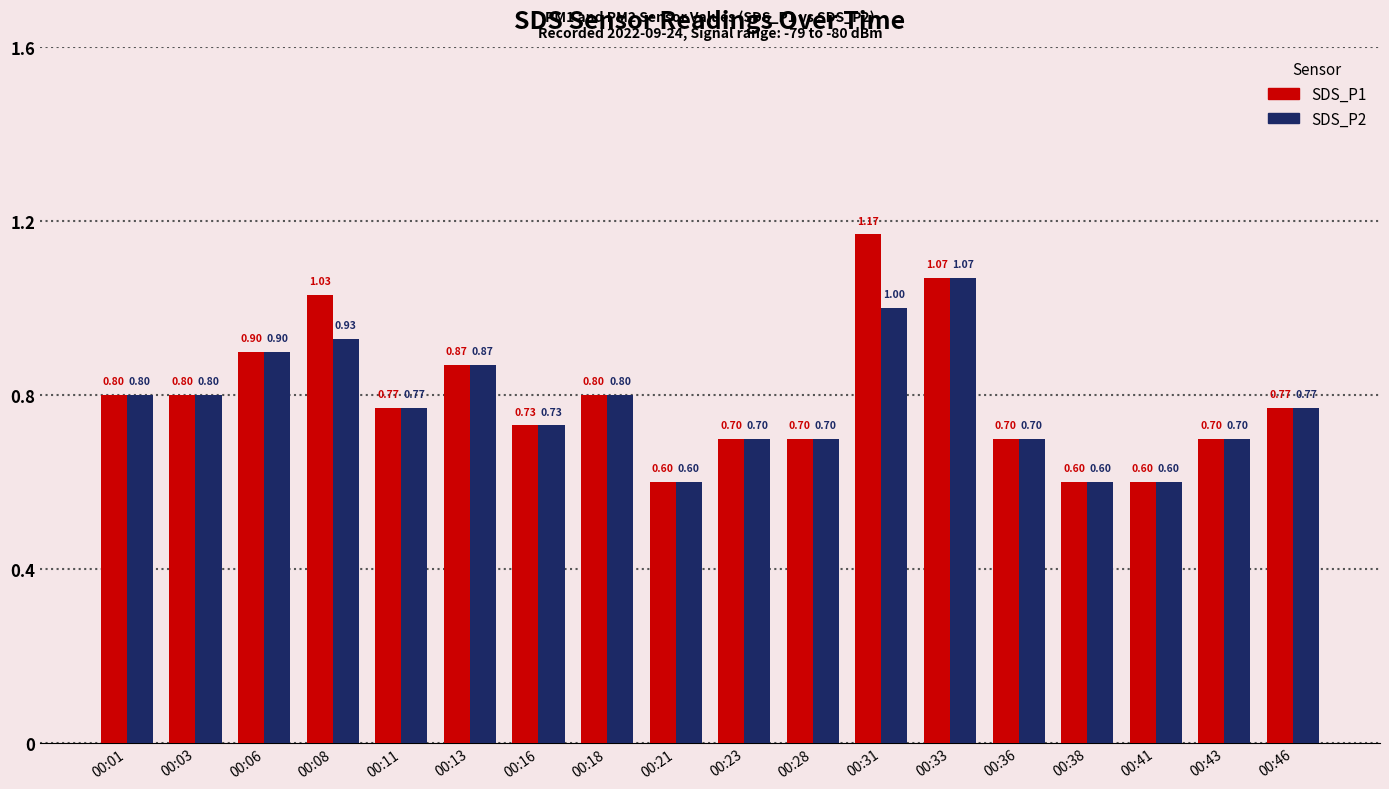

At which category is the sum across all series the highest?

00:31